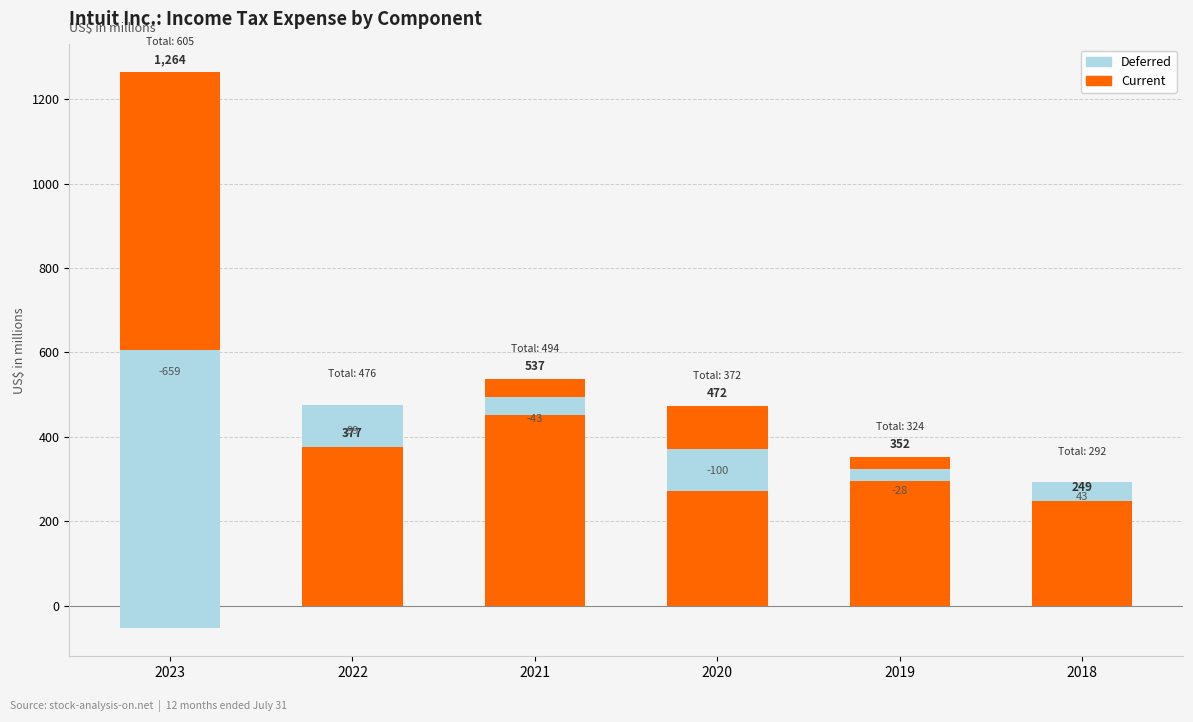

What is the lowest value of the Current series?

249